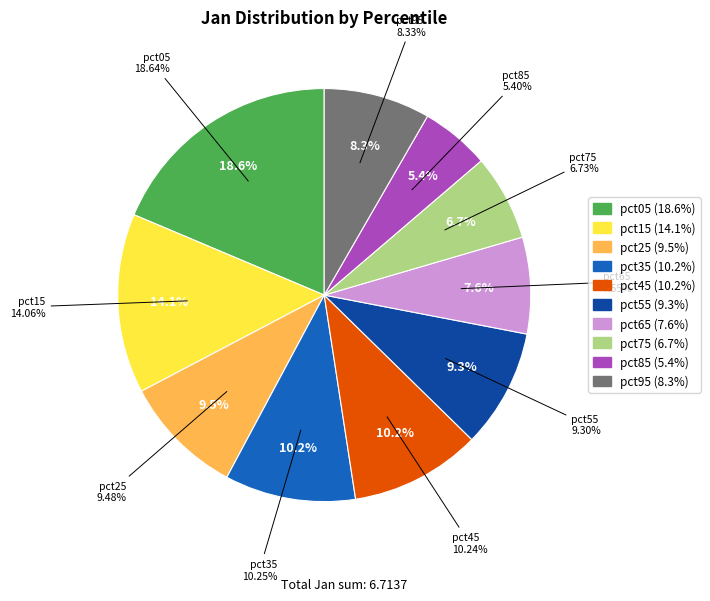

To the nearest percent, what is the difference between the largest and smallest slice percentages?

13%